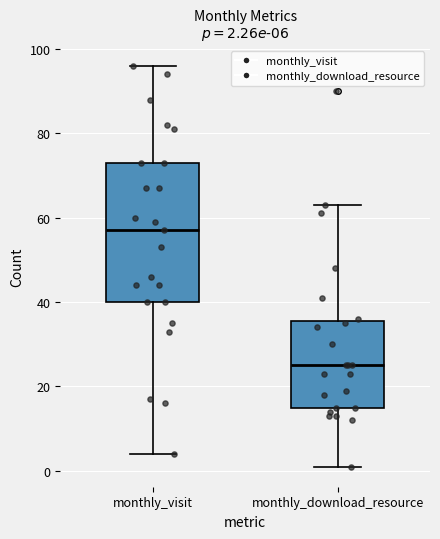

Which box is the tallest, from its lower edge to its upper edge?

monthly_visit